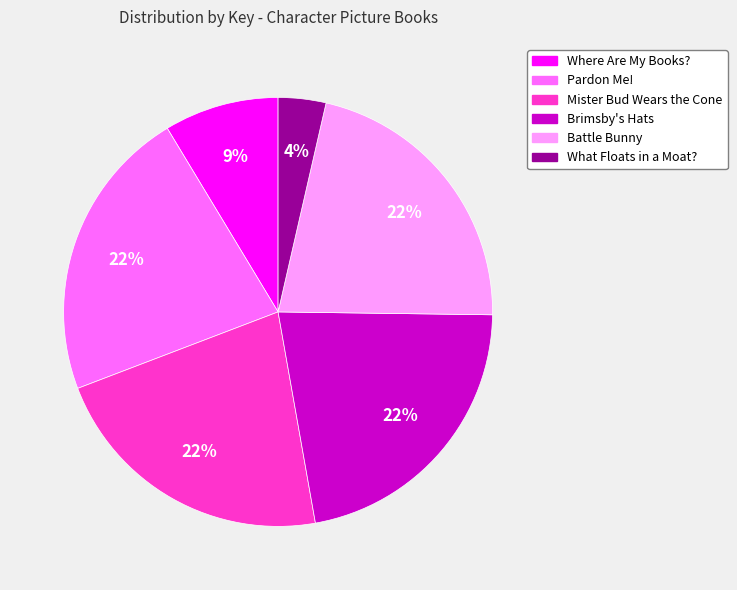

Does Pardon Me! represent more than half of the total?

No